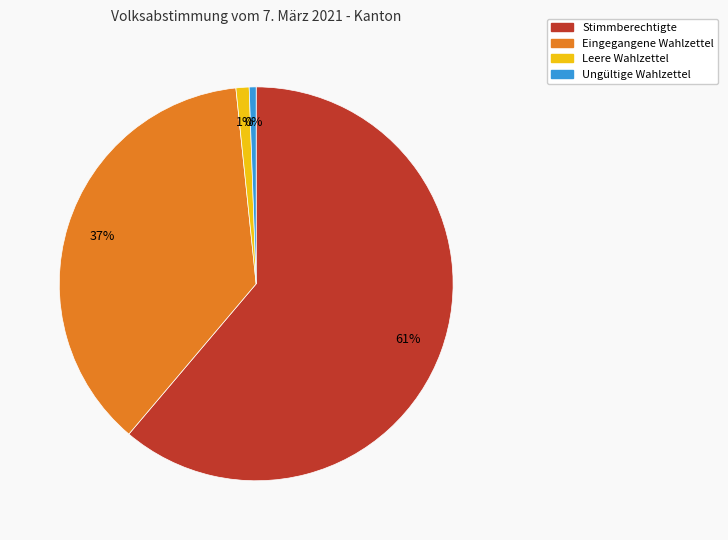

True or false: Stimmberechtigte accounts for 49% of the total.

False